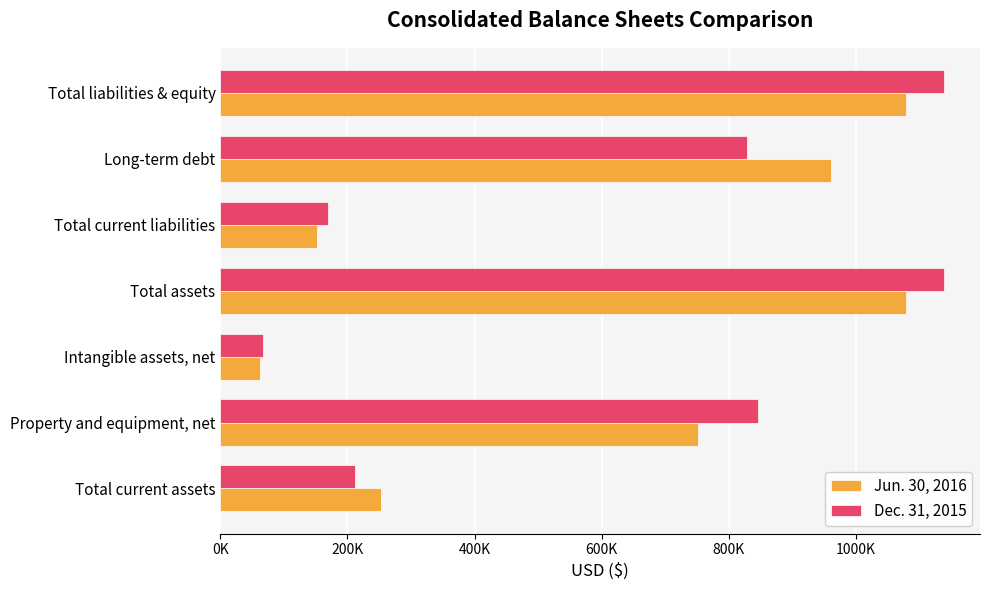

Reading right to left, extract all data points from this chart.

Jun. 30, 2016: 1078358	961416	152424	1078358	62298	751070	253101
Dec. 31, 2015: 1138181	828664	169555	1138181	66745	846290	211485